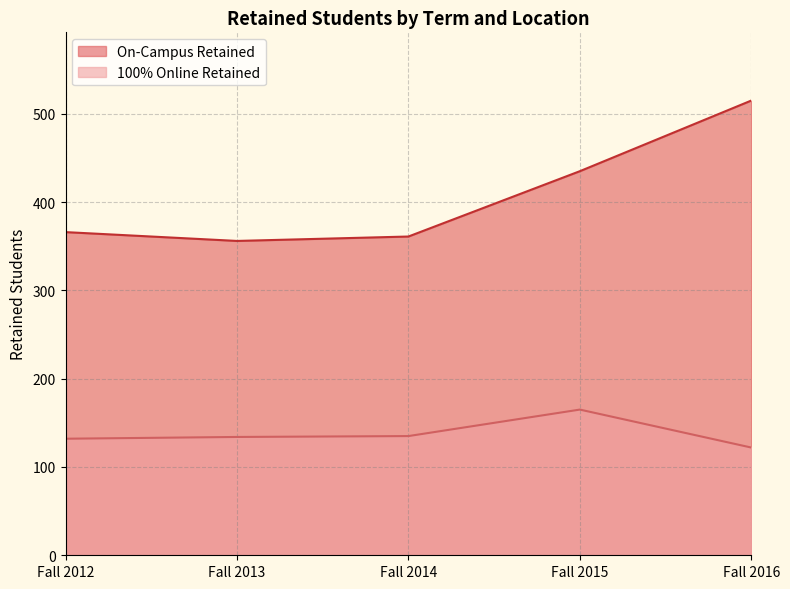

Reading right to left, list all the values displayed in this chart.

On-Campus Retained: Fall 2016=515	Fall 2015=435	Fall 2014=361	Fall 2013=356	Fall 2012=366
100% Online Retained: Fall 2016=122	Fall 2015=165	Fall 2014=135	Fall 2013=134	Fall 2012=132